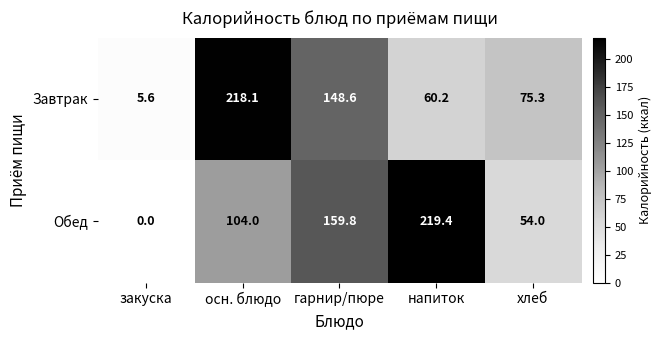

What is the sum of all Обед values?

537.2